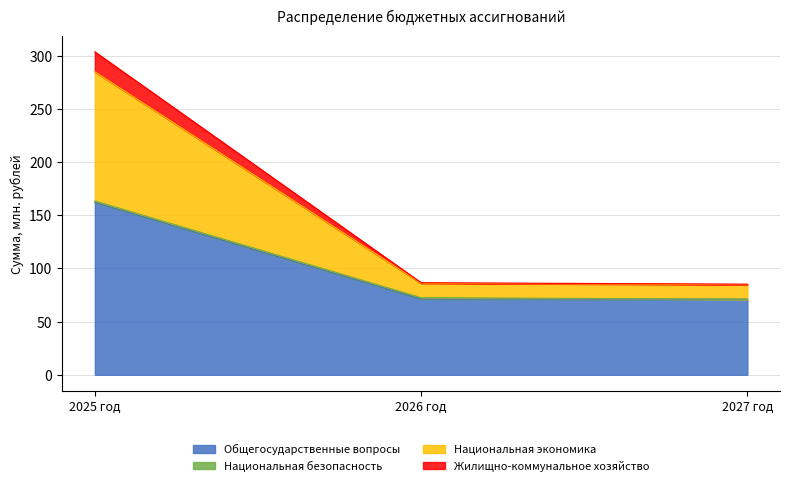

What is the total value across all series at 2025 год?

303.6